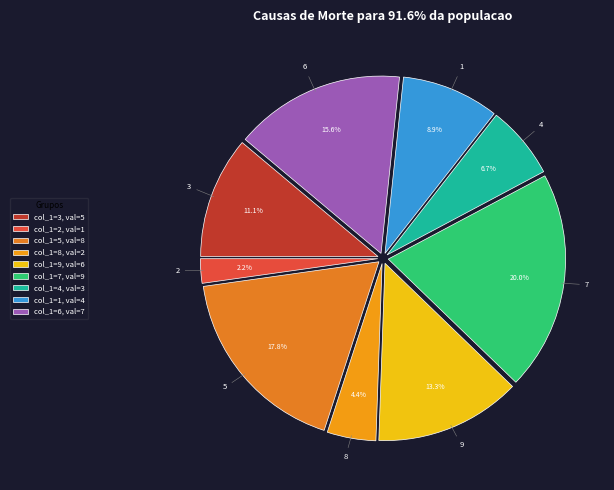

Rank the categories by value from lowest to highest.

col_1=2, val=1, col_1=8, val=2, col_1=4, val=3, col_1=1, val=4, col_1=3, val=5, col_1=9, val=6, col_1=6, val=7, col_1=5, val=8, col_1=7, val=9